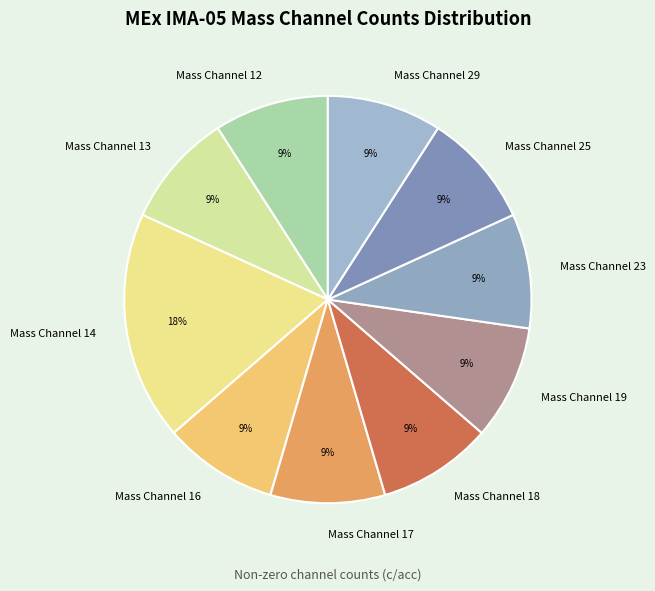

Does Mass Channel 14 account for over 50% of the chart?

No